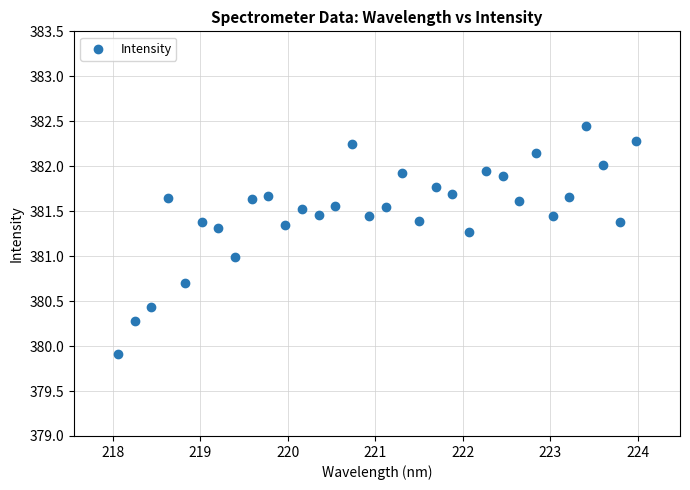

What is the range of X values (max minus min)?

5.9